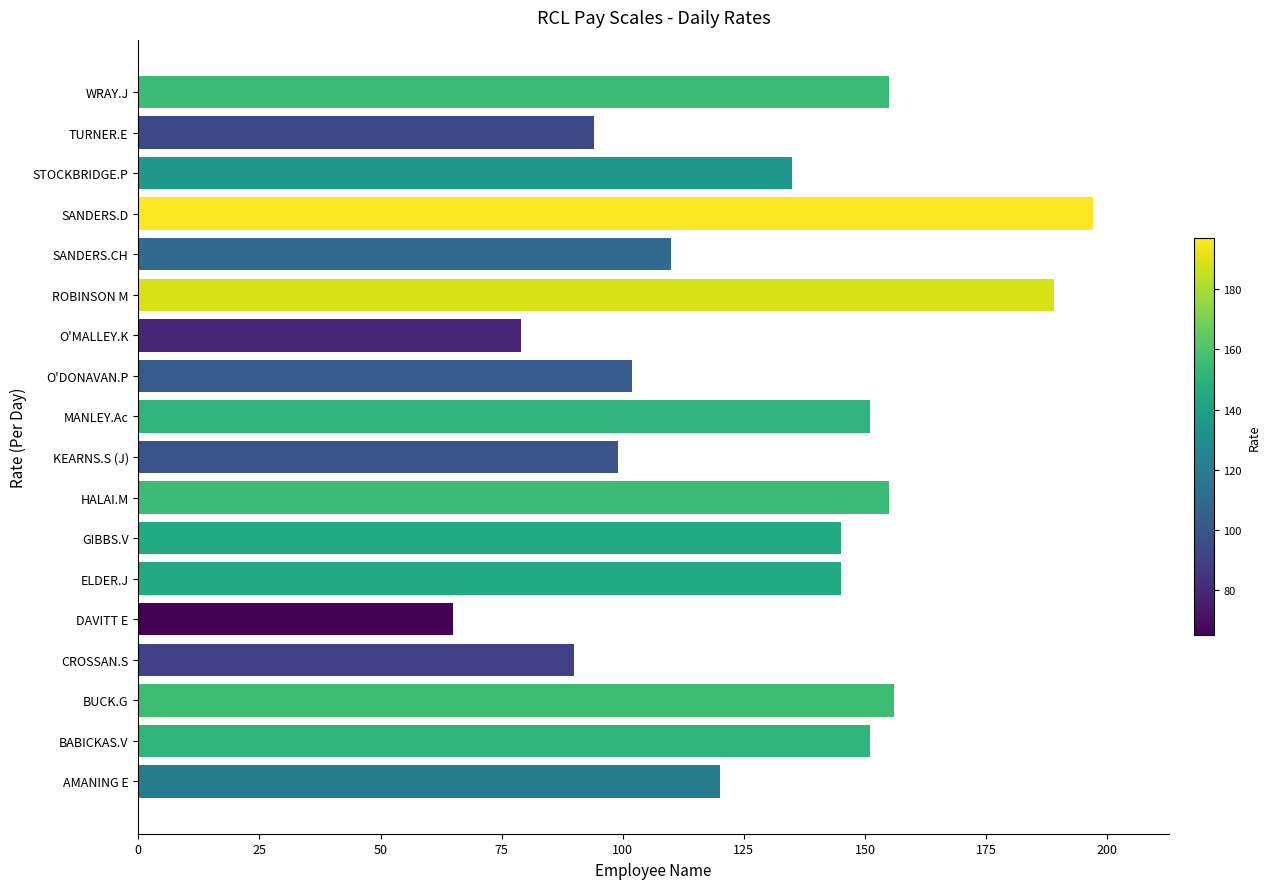

True or false: the data shows 79 at O'MALLEY.K.

True